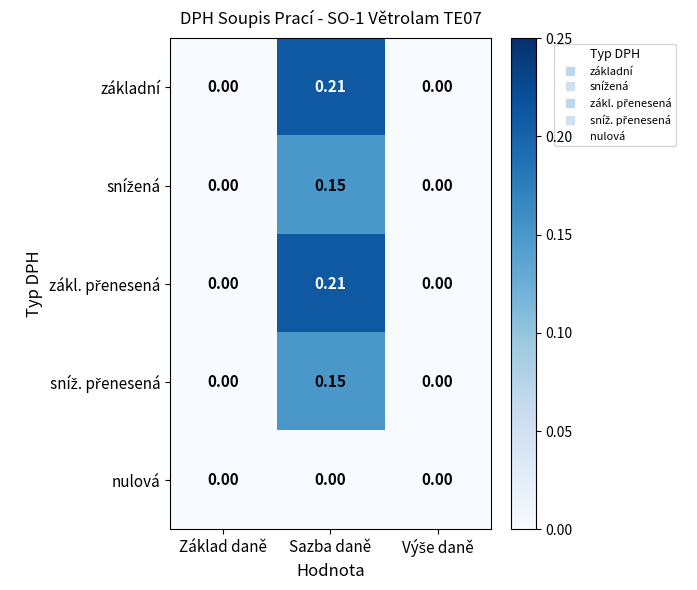

At which category does the chart reach its peak across all series?

Sazba daně